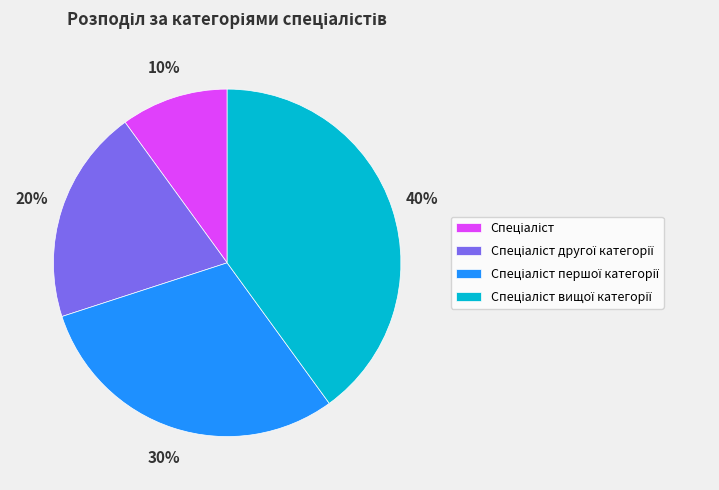

How many segments does this pie chart have?

4